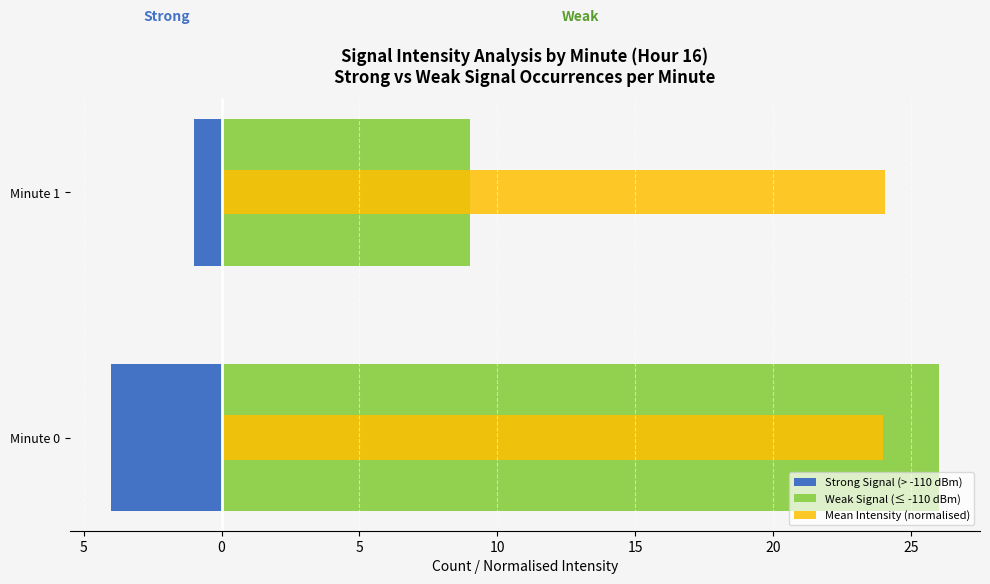

What are all the series names shown in the legend?

Strong Signal (> -110 dBm), Weak Signal (≤ -110 dBm), Mean Intensity (normalised)